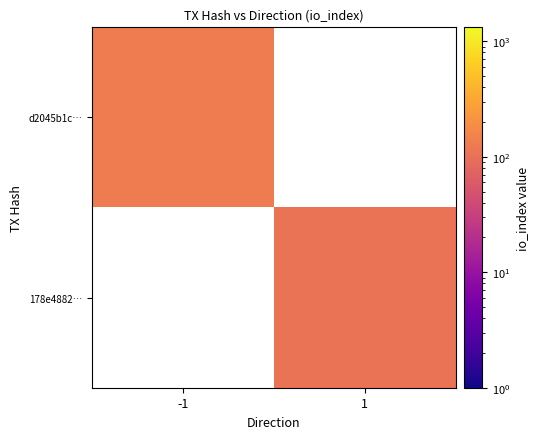

The value of d2045b1c… at -1 is 132.0. True or false?

True